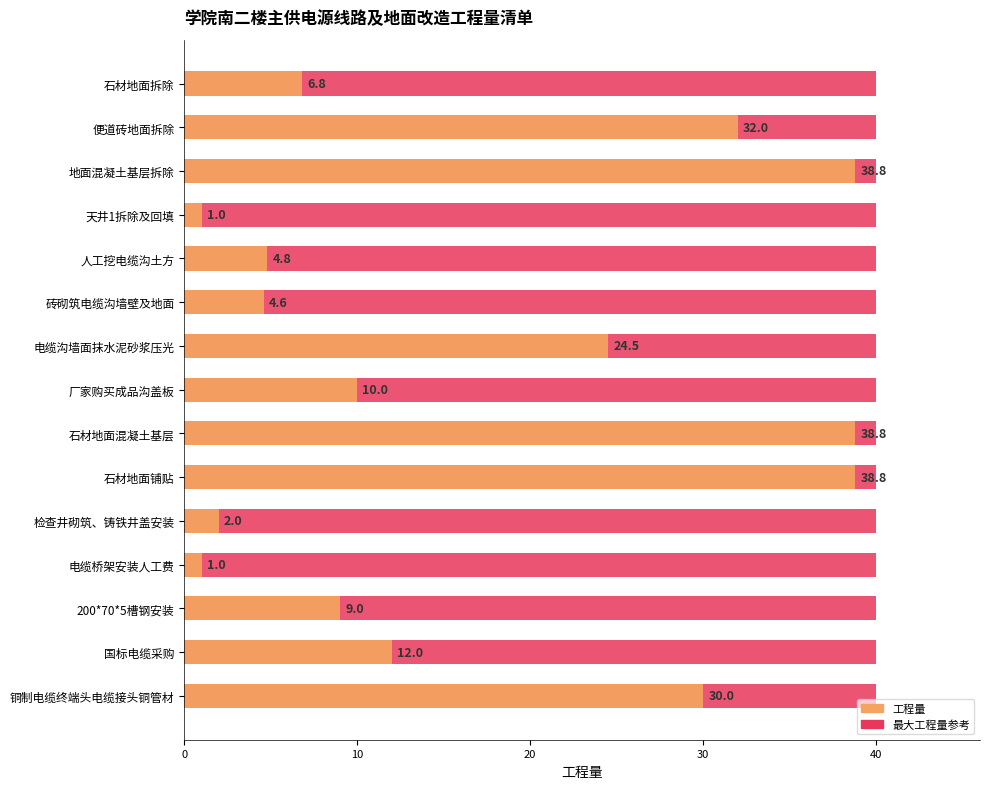

Between 20 and 50, which series saw the biggest shift?

工程量